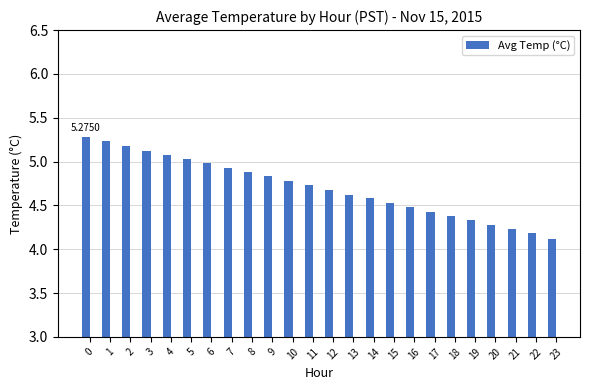

What is the approximate value at 0?

5.3